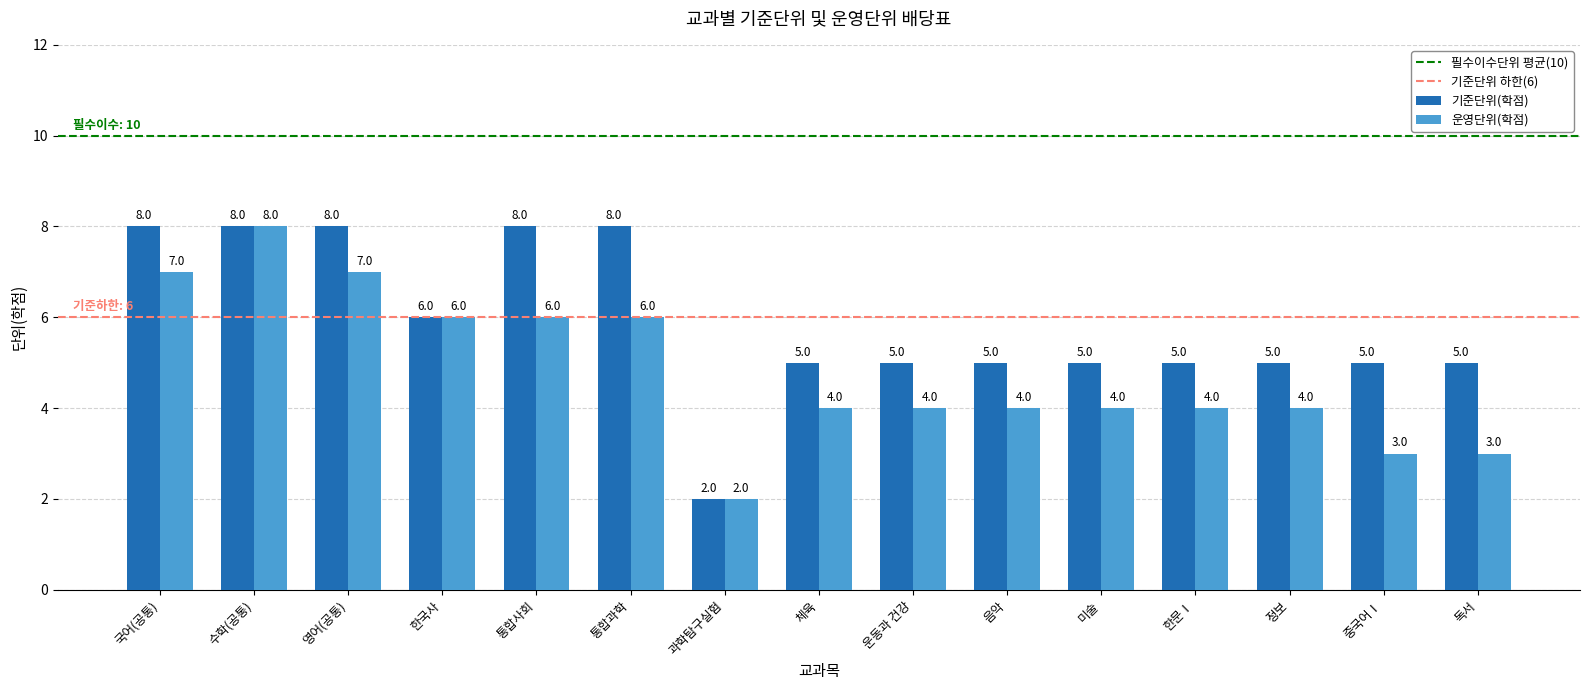

What is the sum of the 기준단위(학점) values at 통합사회 and 수학(공통)?

16